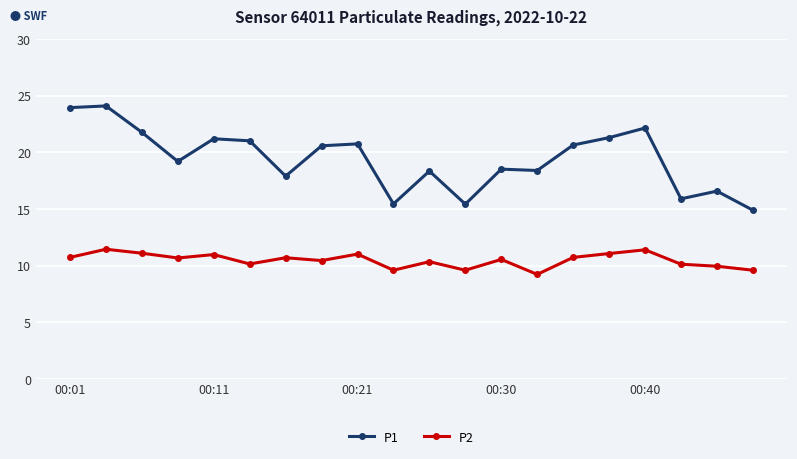

What is the minimum value shown in the chart?

9.2